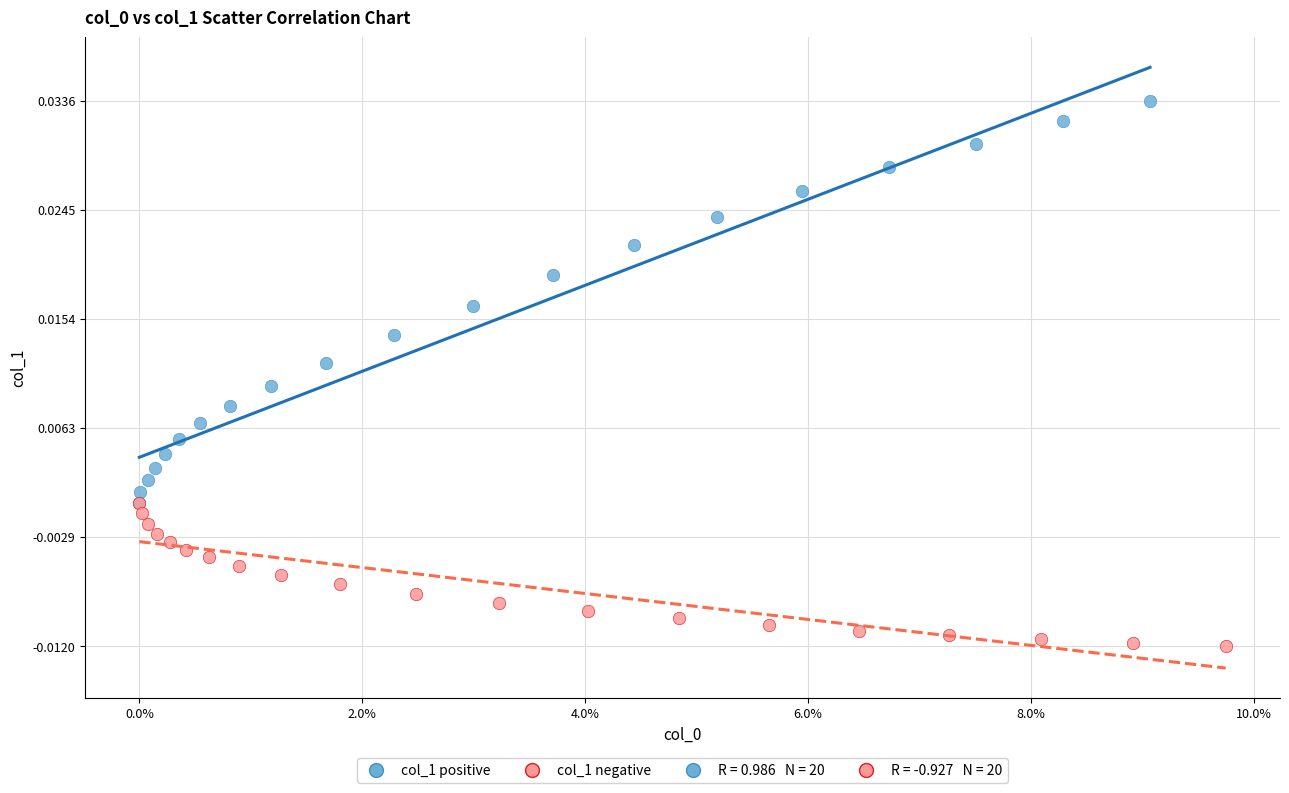

Which series reaches the minimum Y coordinate?

col_1 negative